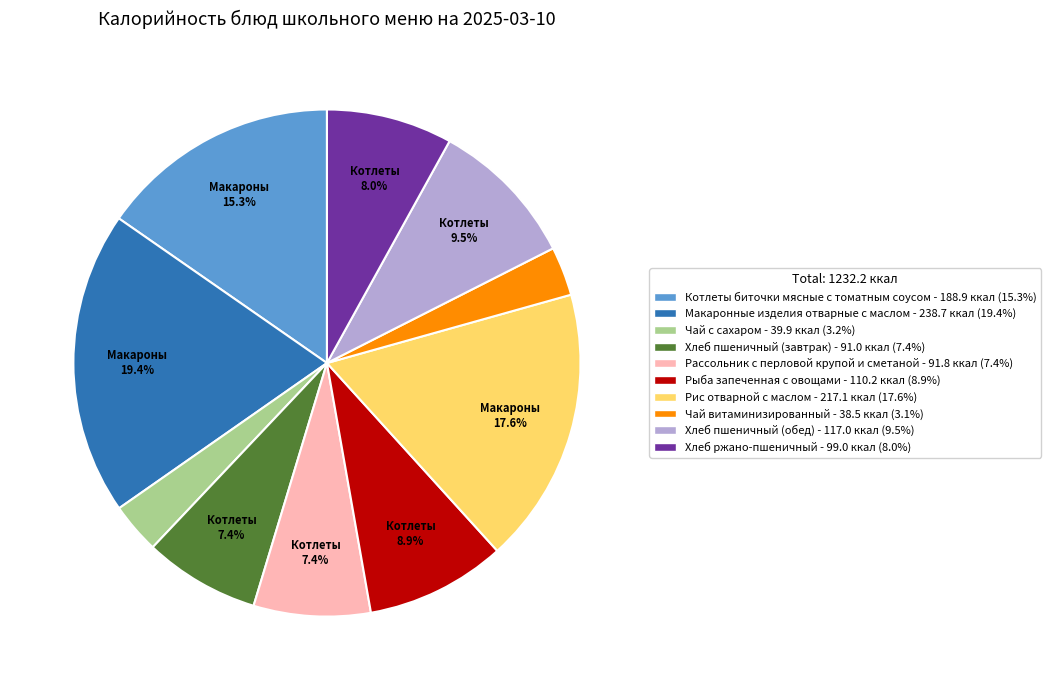

Is Котлеты биточки мясные с томатным соусом - 188.9 ккал (15.3%) the majority of the pie?

No